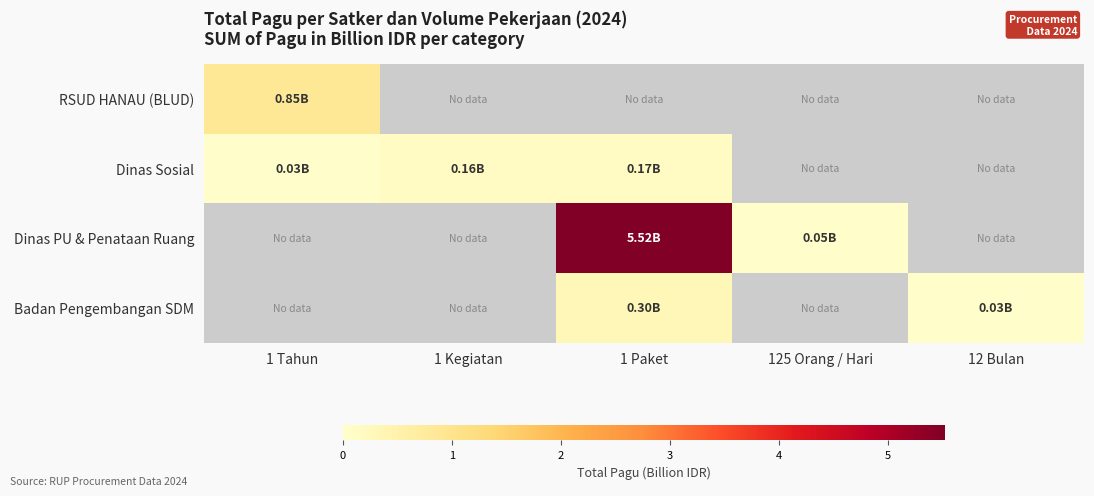

Which series changed the most between 1 Tahun and 12 Bulan?

RSUD HANAU (BLUD)